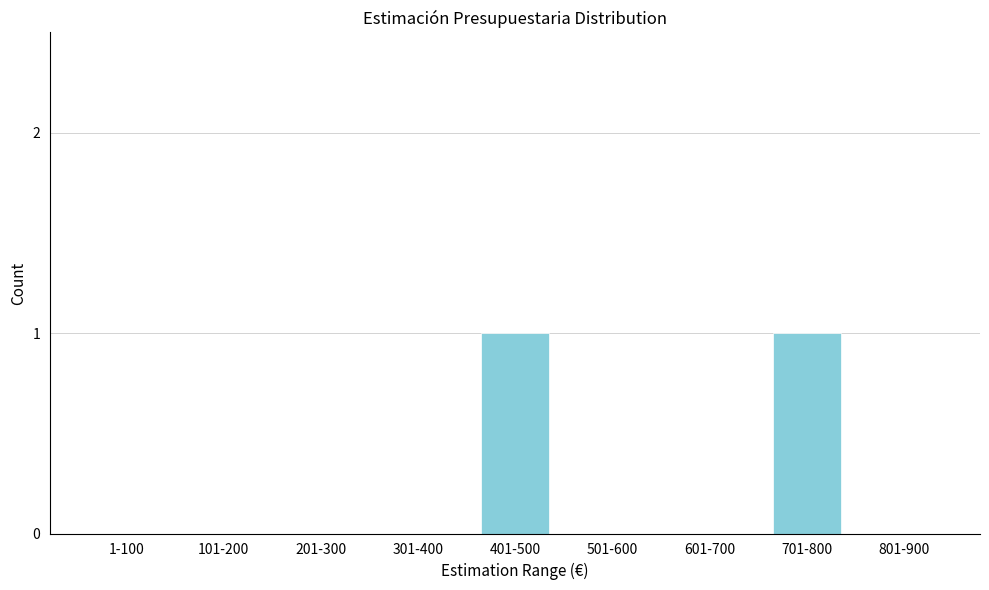

Reading right to left, extract all data points from this chart.

801-900=0	701-800=1	601-700=0	501-600=0	401-500=1	301-400=0	201-300=0	101-200=0	1-100=0